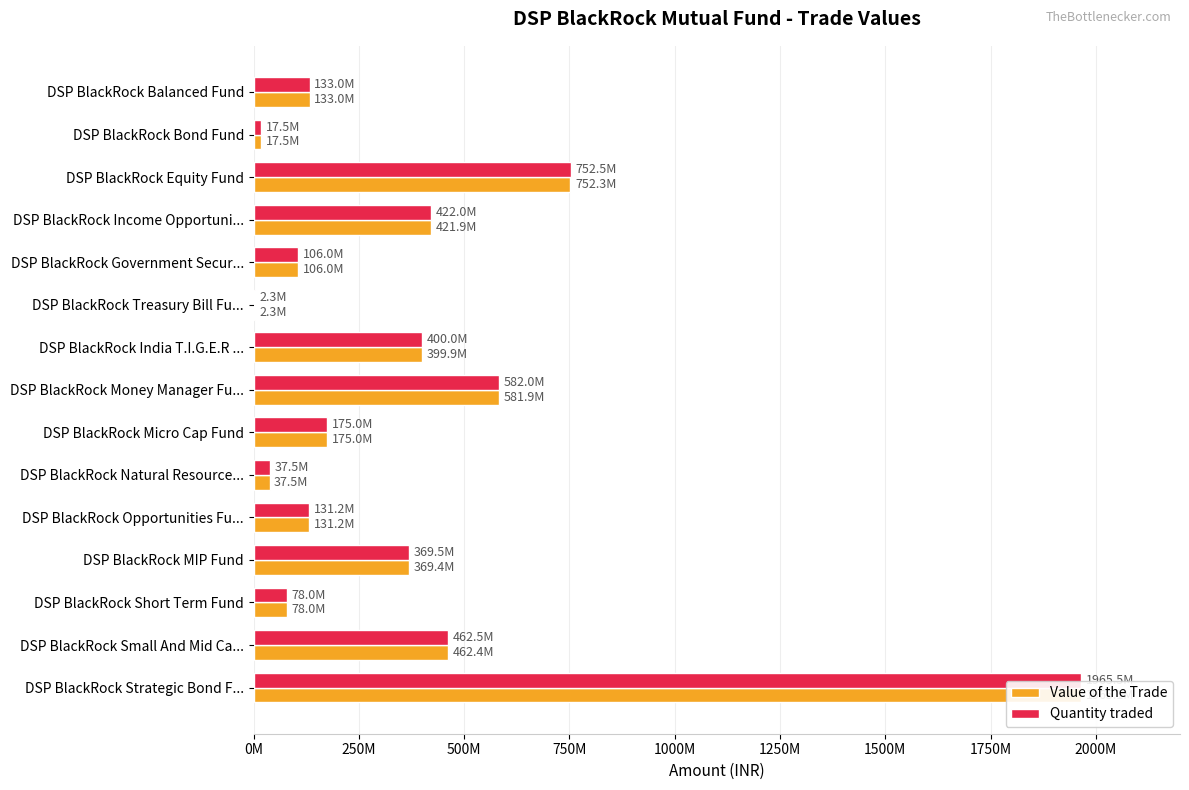

What is the maximum value for Value of the Trade?

1965069838.1